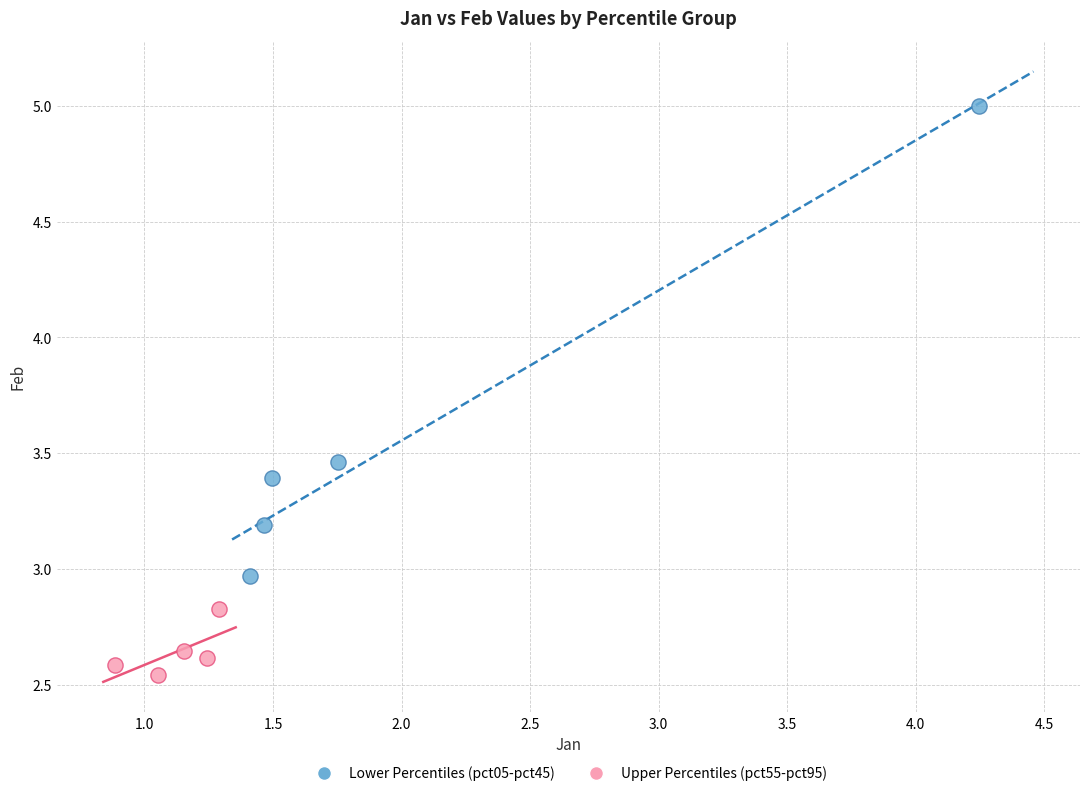

Which series contains the lowest Y value?

Upper Percentiles (pct55-pct95)